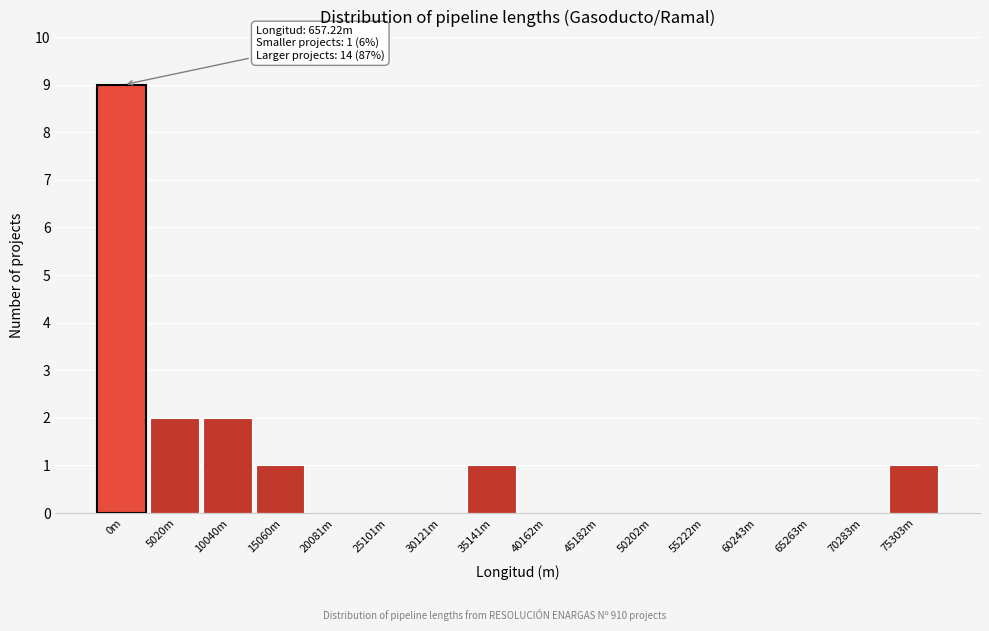

Reading right to left, list all the values displayed in this chart.

75303m=1	70283m=0	65263m=0	60243m=0	55222m=0	50202m=0	45182m=0	40162m=0	35141m=1	30121m=0	25101m=0	20081m=0	15060m=1	10040m=2	5020m=2	0m=9